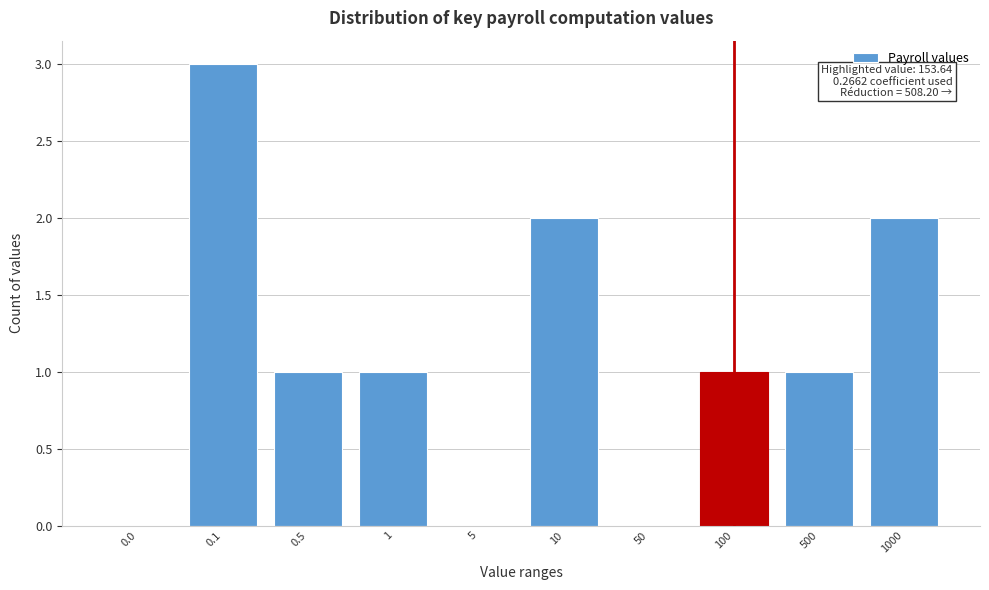

Reading left to right, transcribe all the data shown in this chart.

0.0=0	0.1=3	0.5=1	1=1	5=0	10=2	50=0	100=1	500=1	1000=2